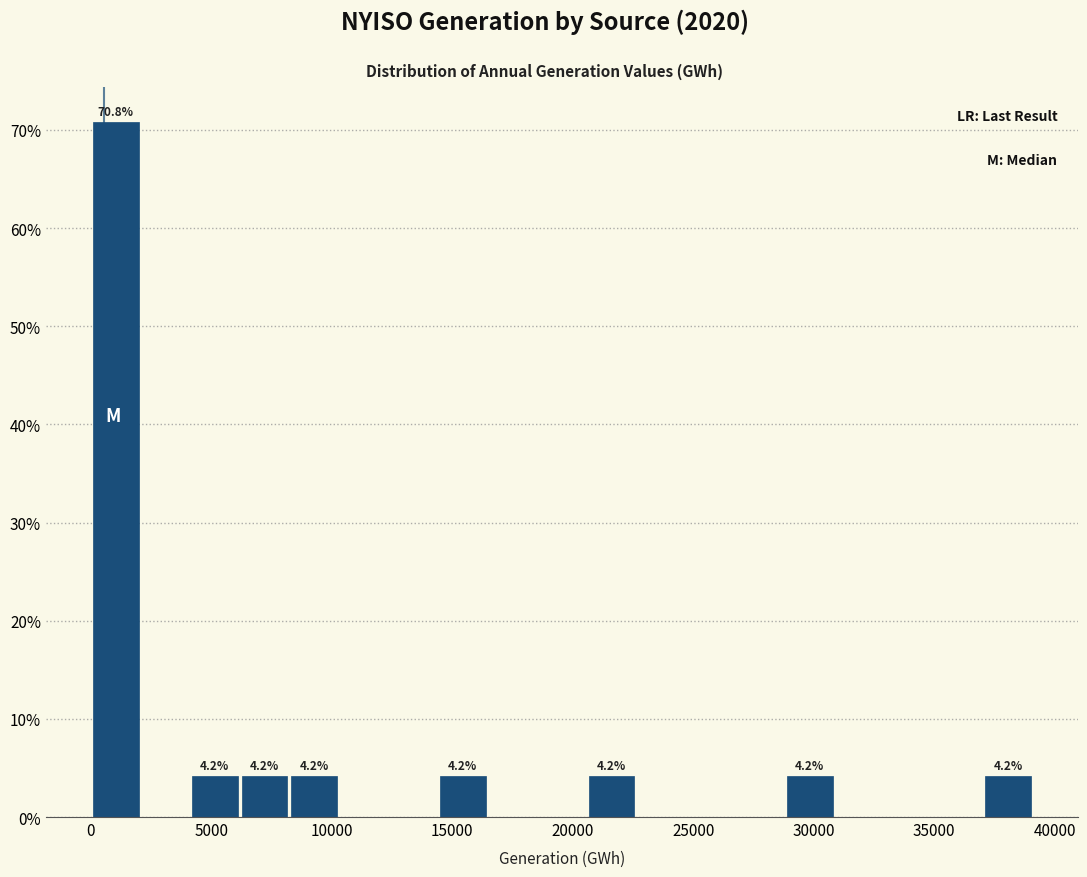

Which range on the x-axis has the tallest bar?

0 to 2000